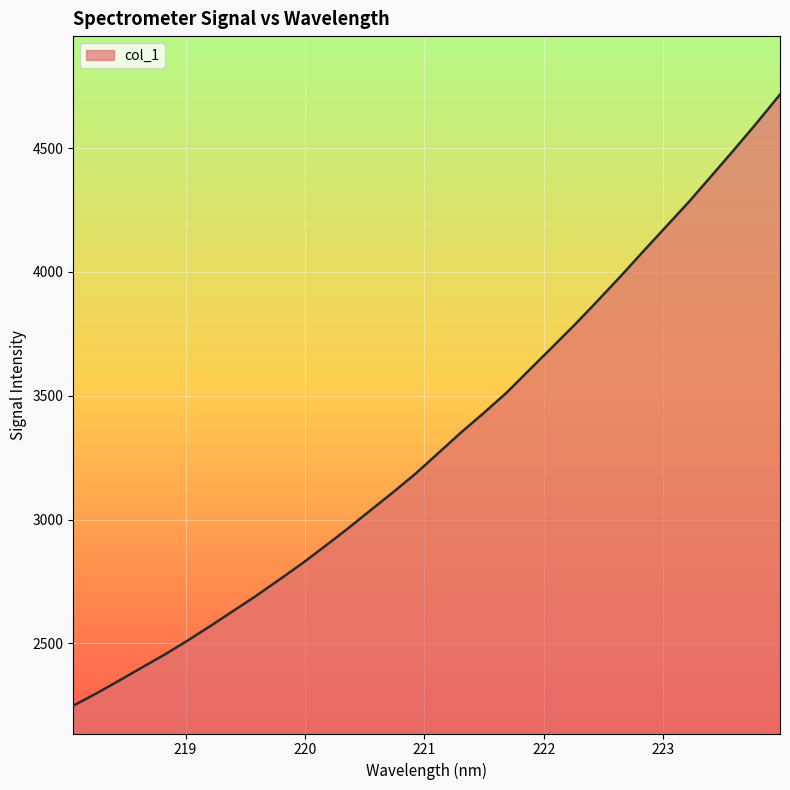

How many values exceed 3268?

16